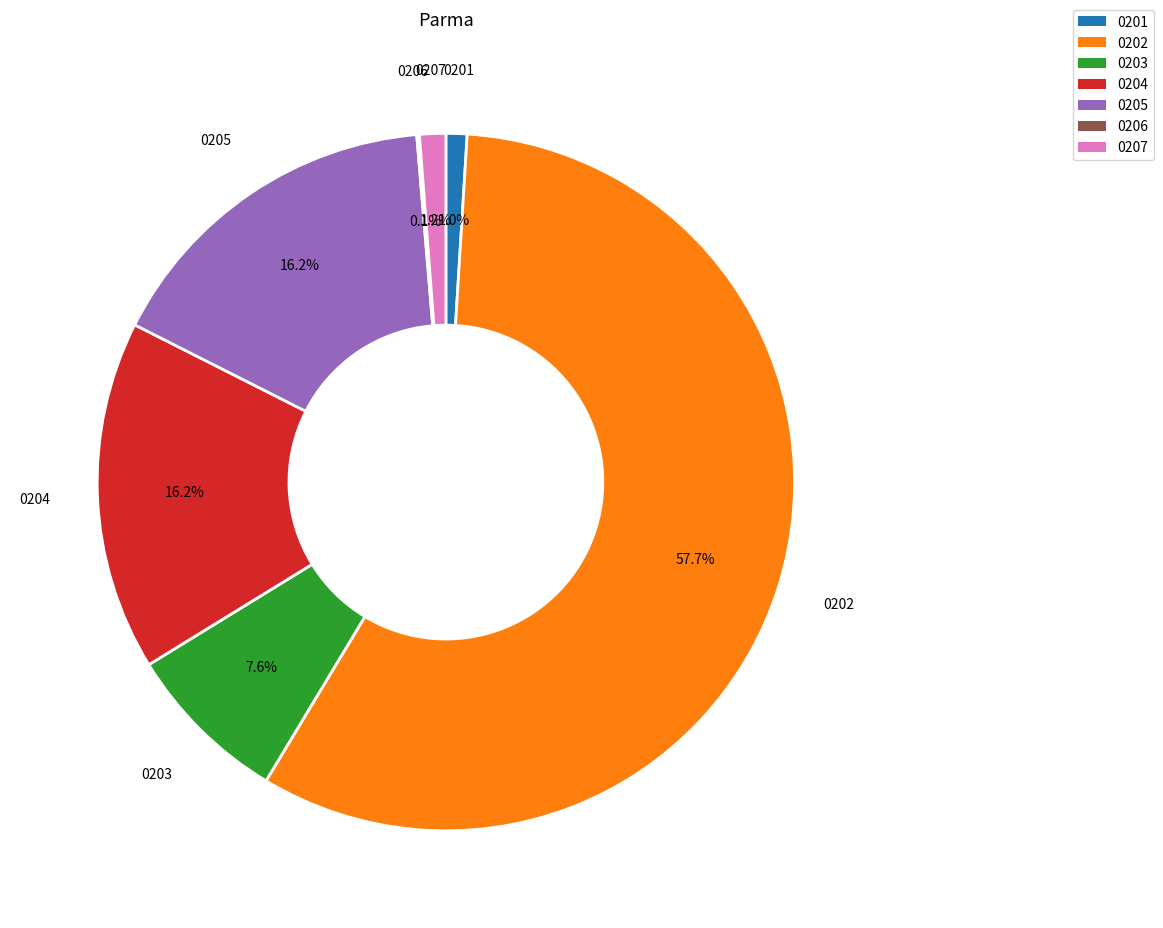

Is there any slice that represents more than half of the pie?

Yes